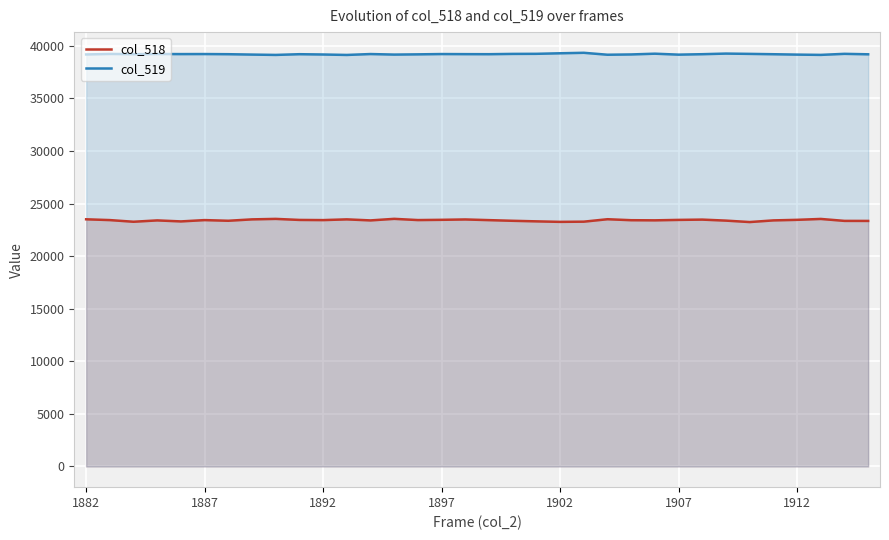

What is the total value across all series at 1912?

62626